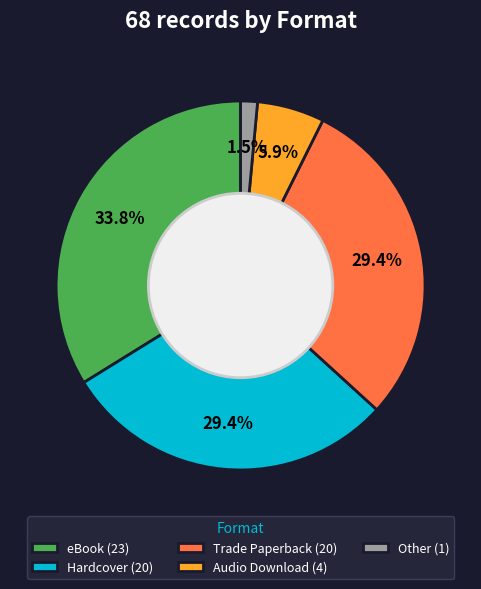

Is the sum of eBook and Other greater than half?

No